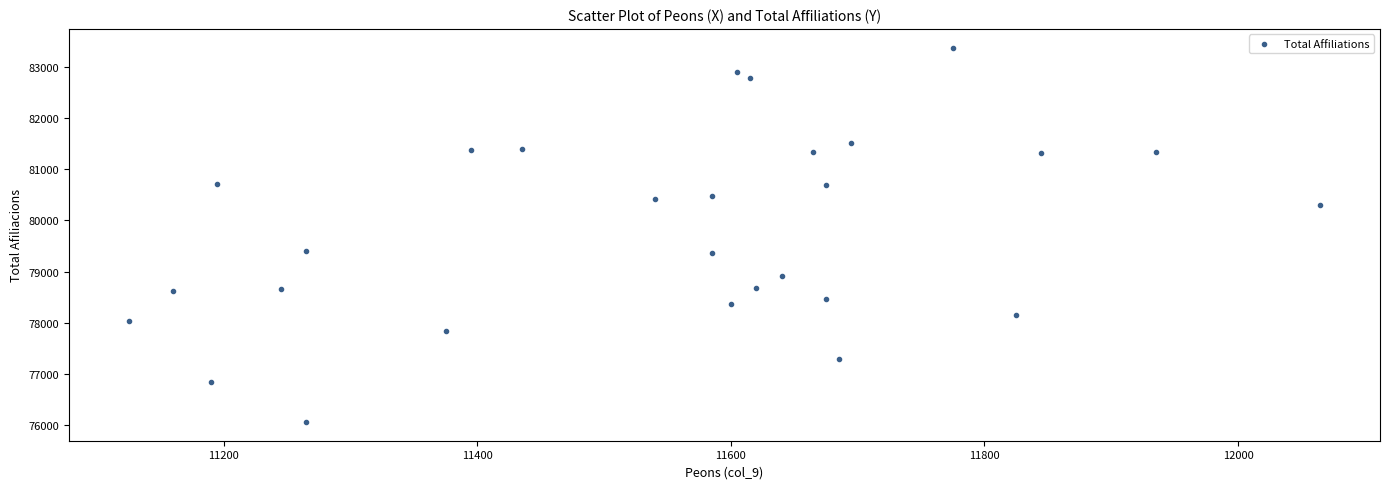

What is the range of X values (max minus min)?

940